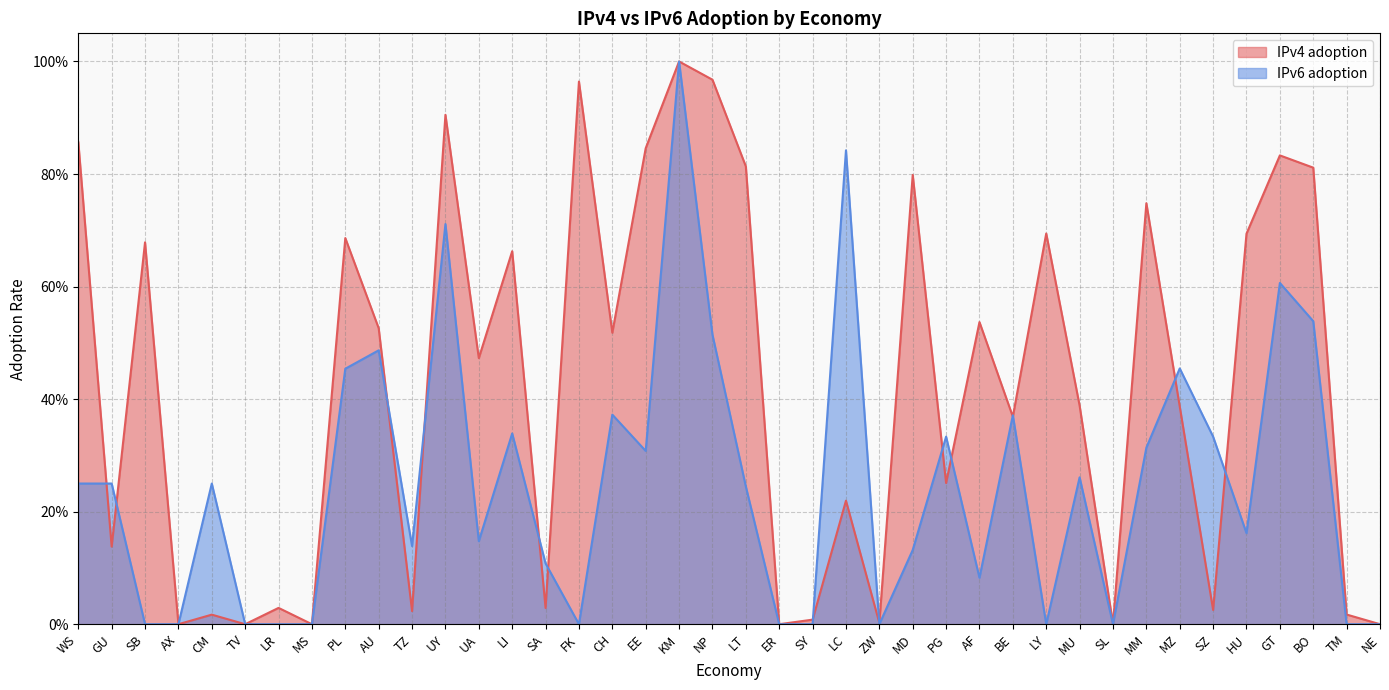

What is the label of the 14th point from the left?

LI